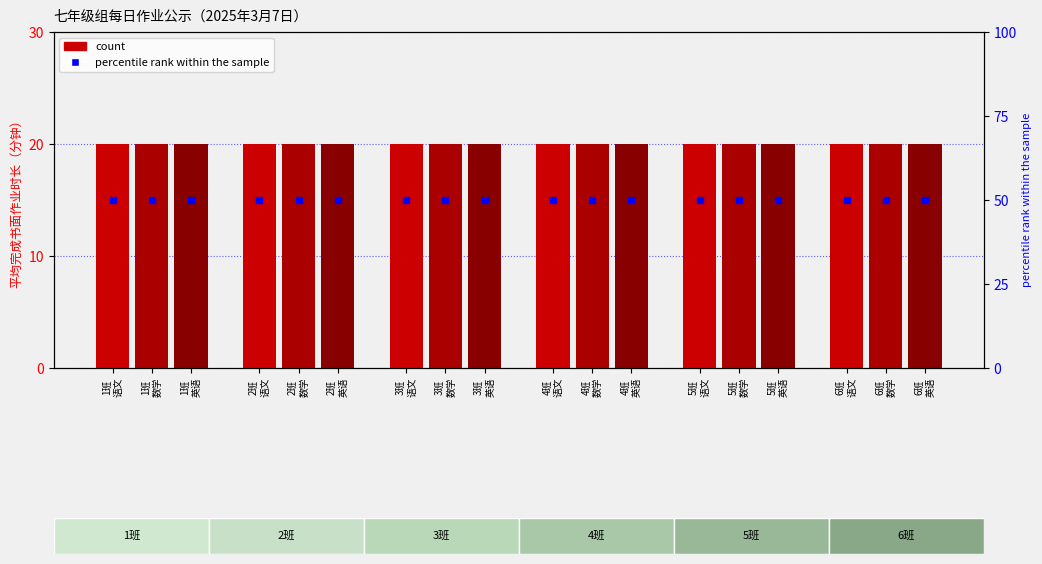

Is the value of 数学 at 2班
数学 greater than the value of 语文 at 2班
数学?

No